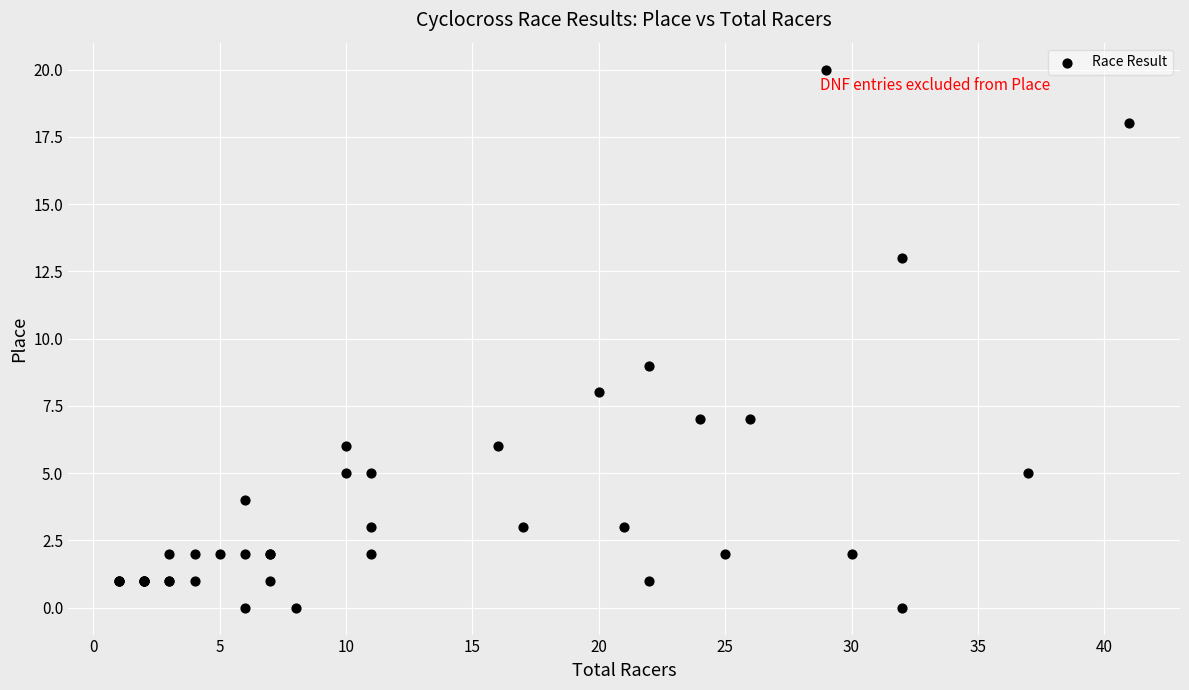

What Y value in the scatter plot is closest to 10?

9